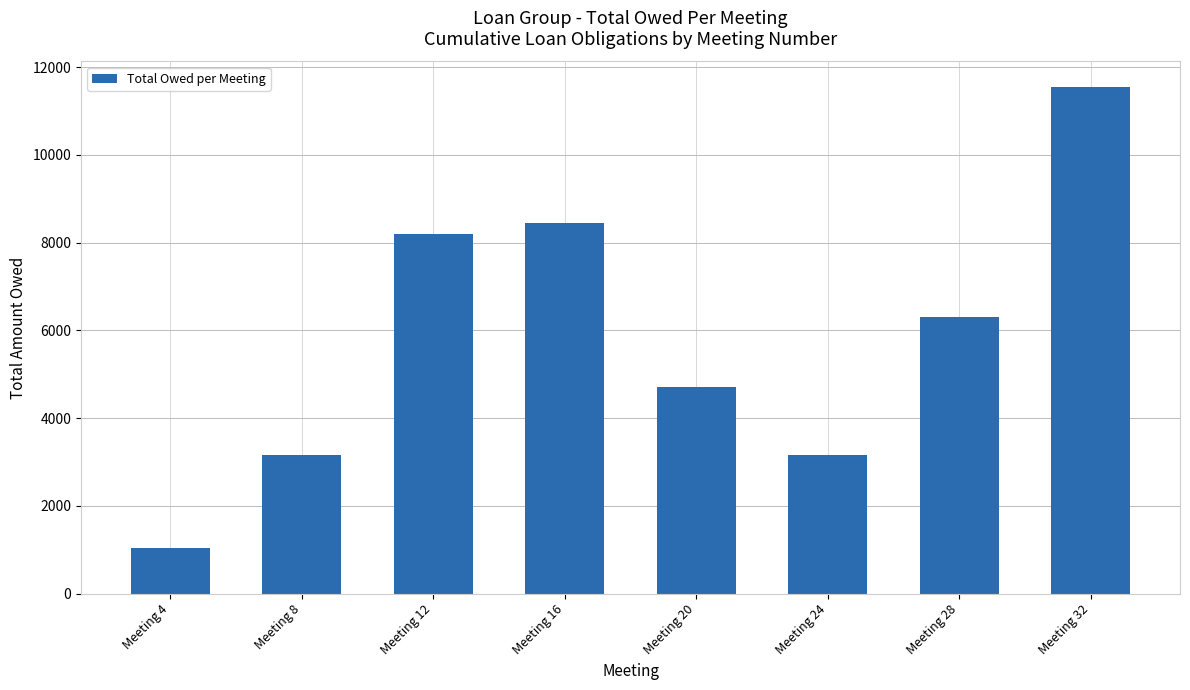

At which category does the chart reach its peak across all series?

Meeting 32